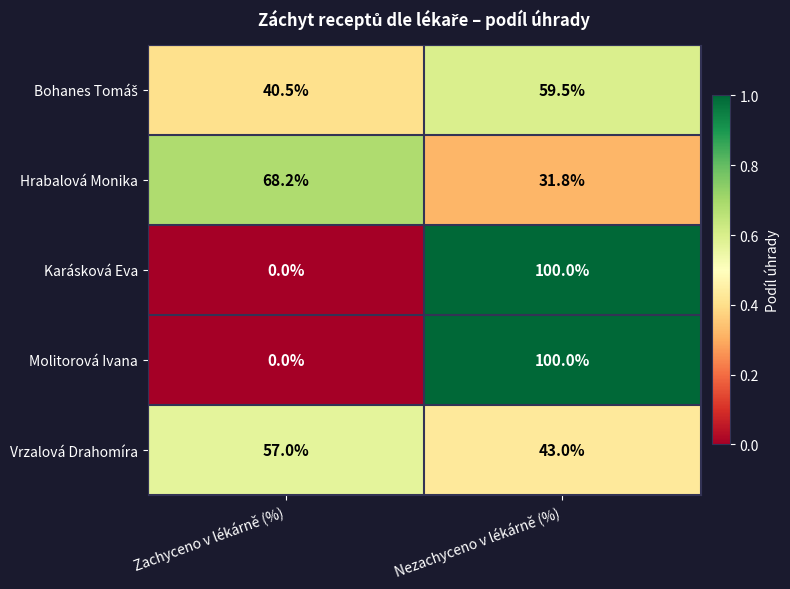

What is the average value of the Karásková Eva series?

50.0